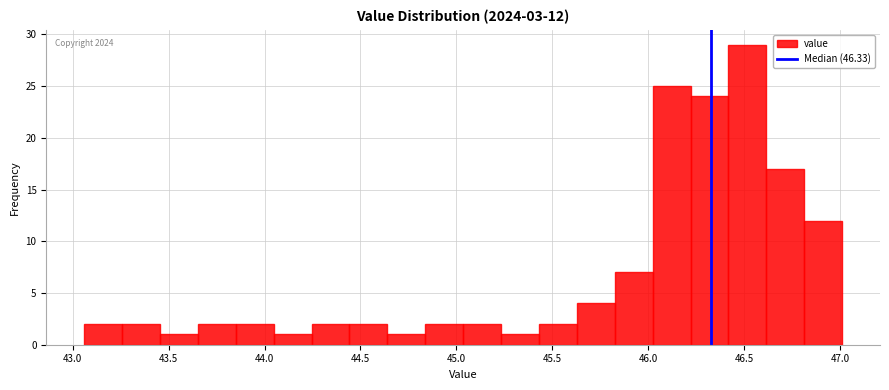

Around what value on the x-axis is the tallest bar? Give the approximate position of its centre, as read against the axis.

46.50